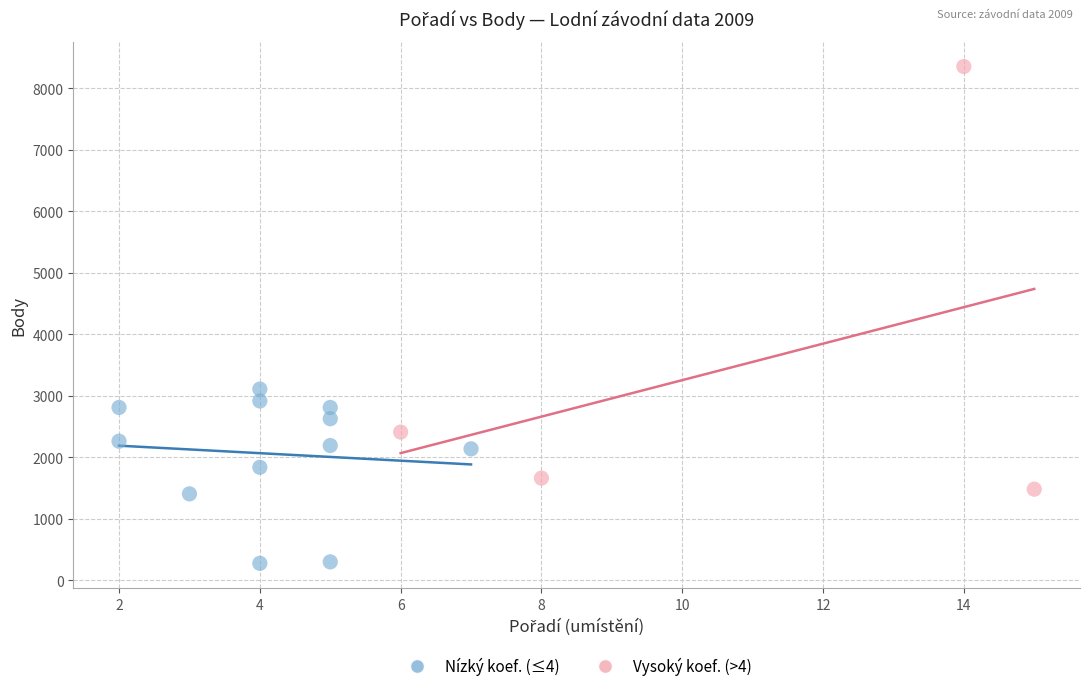

Which series contains the highest Y value?

Vysoký koef. (>4)